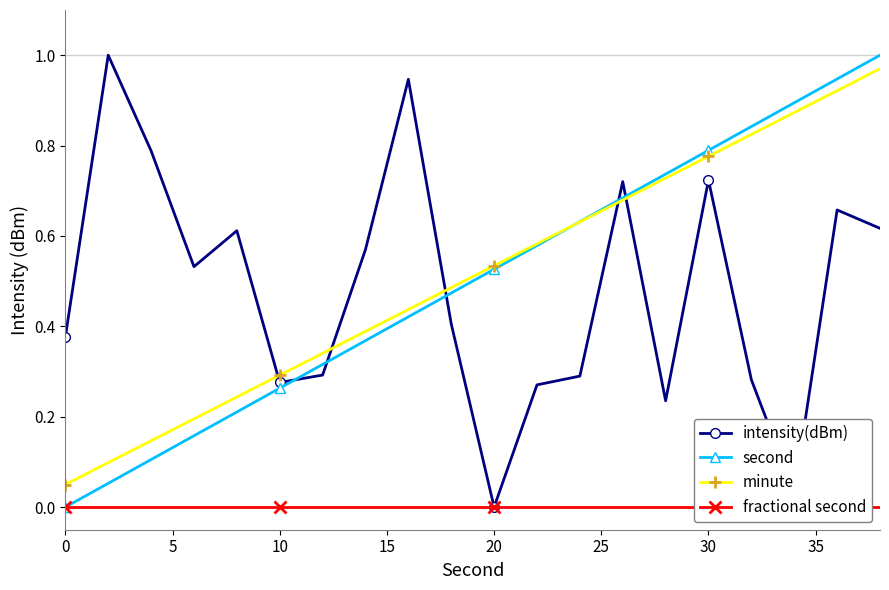

True or false: second has more than 2 points higher than both neighbors.

False